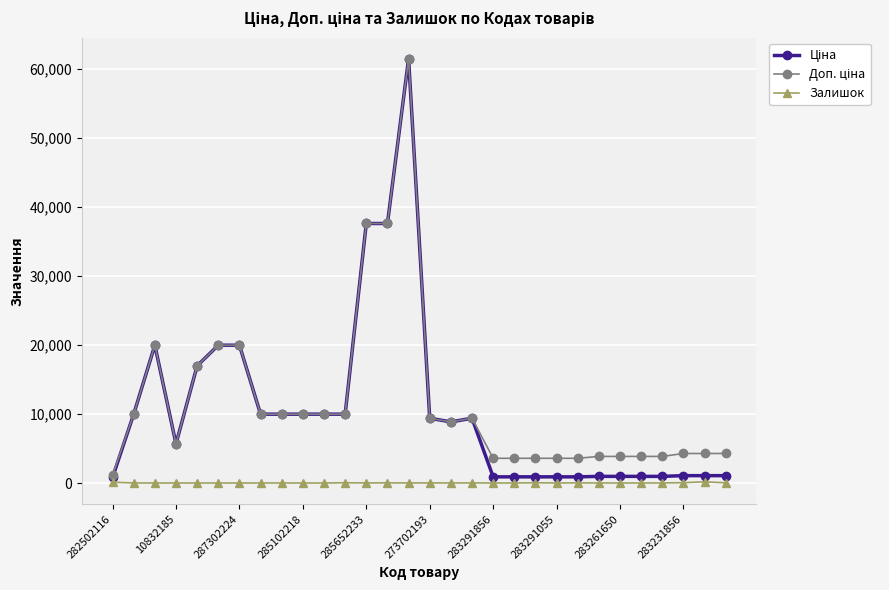

In Залишок, how many points are higher than both neighbors (excluding endpoints)?

9